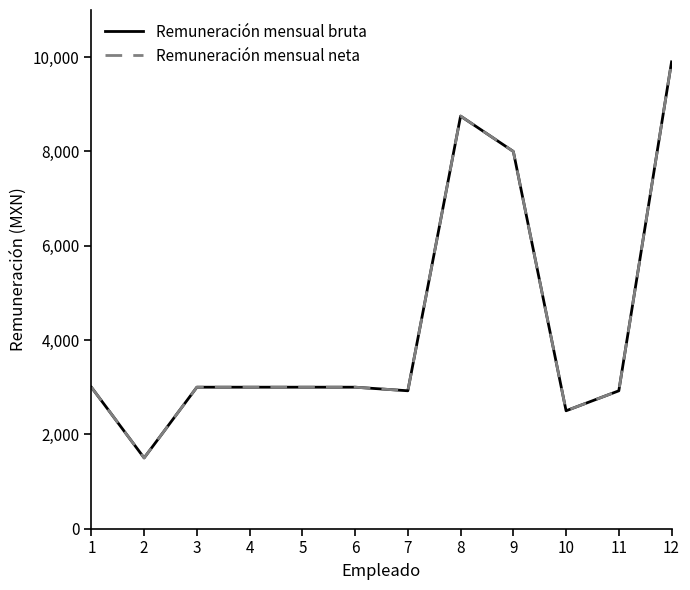

Which series has the largest total across all categories?

Remuneración mensual bruta